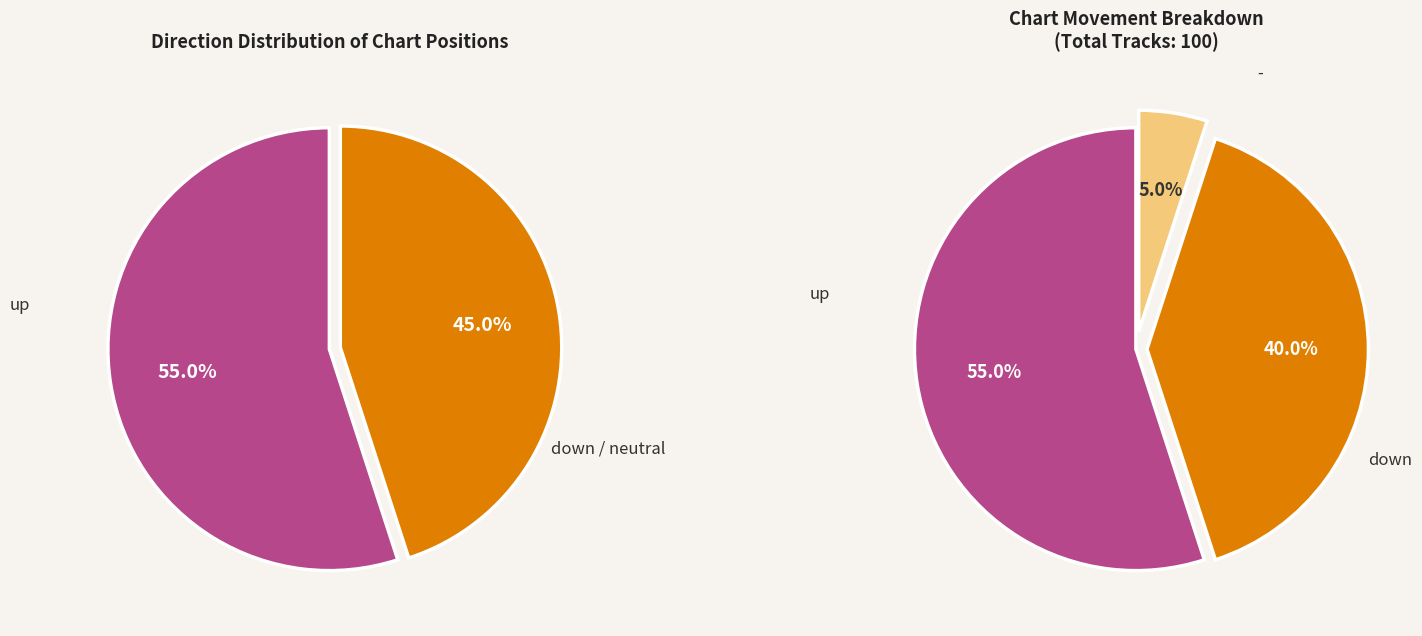

Which category has the smallest portion of the pie?

-